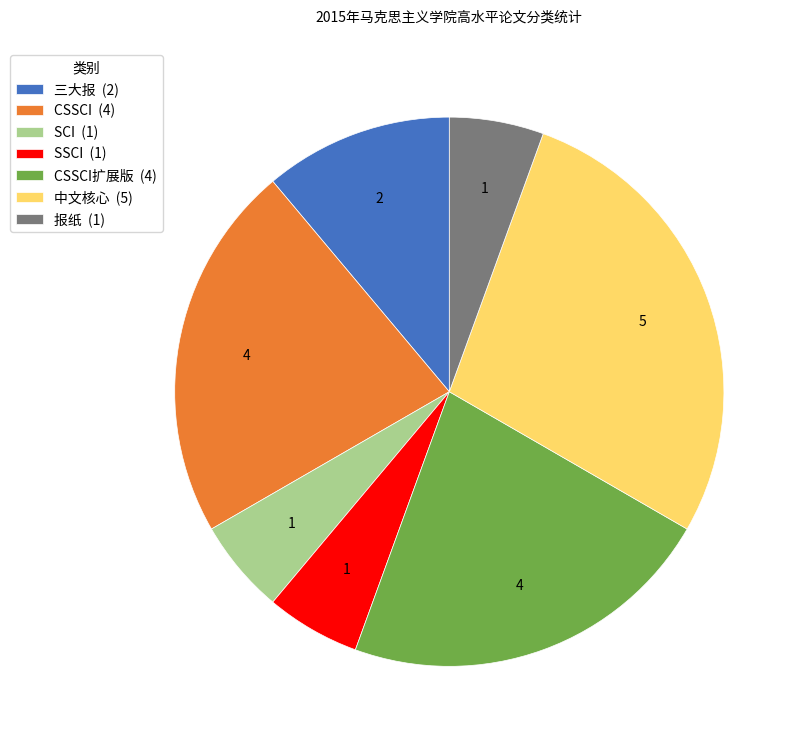

Count the number of slices in the pie.

7